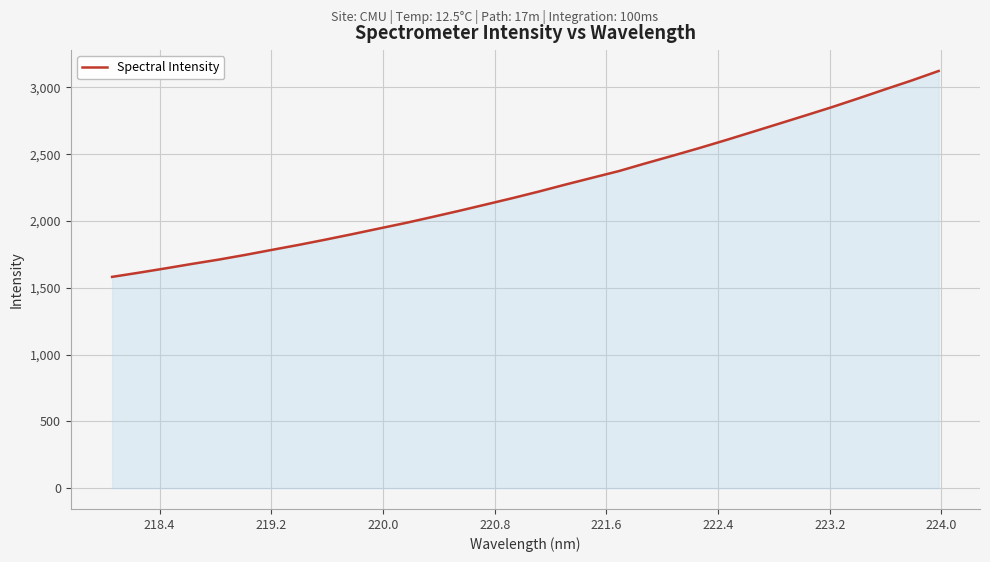

What is the minimum value shown in the chart?

1581.5